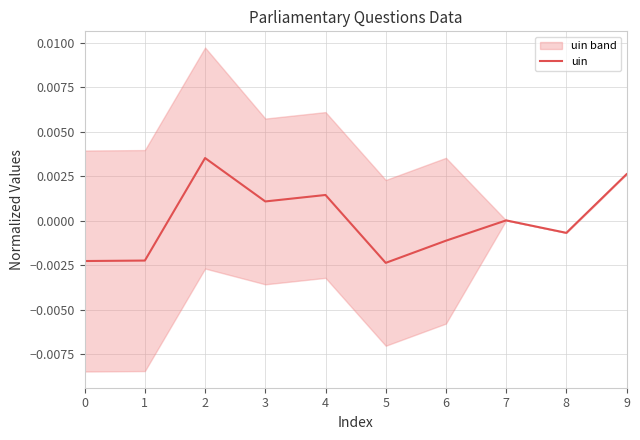

Reading left to right, list all the values displayed in this chart.

0=-0.0	1=-0.0	2=0.0	3=0.0	4=0.0	5=-0.0	6=-0.0	7=0.0	8=-0.0	9=0.0